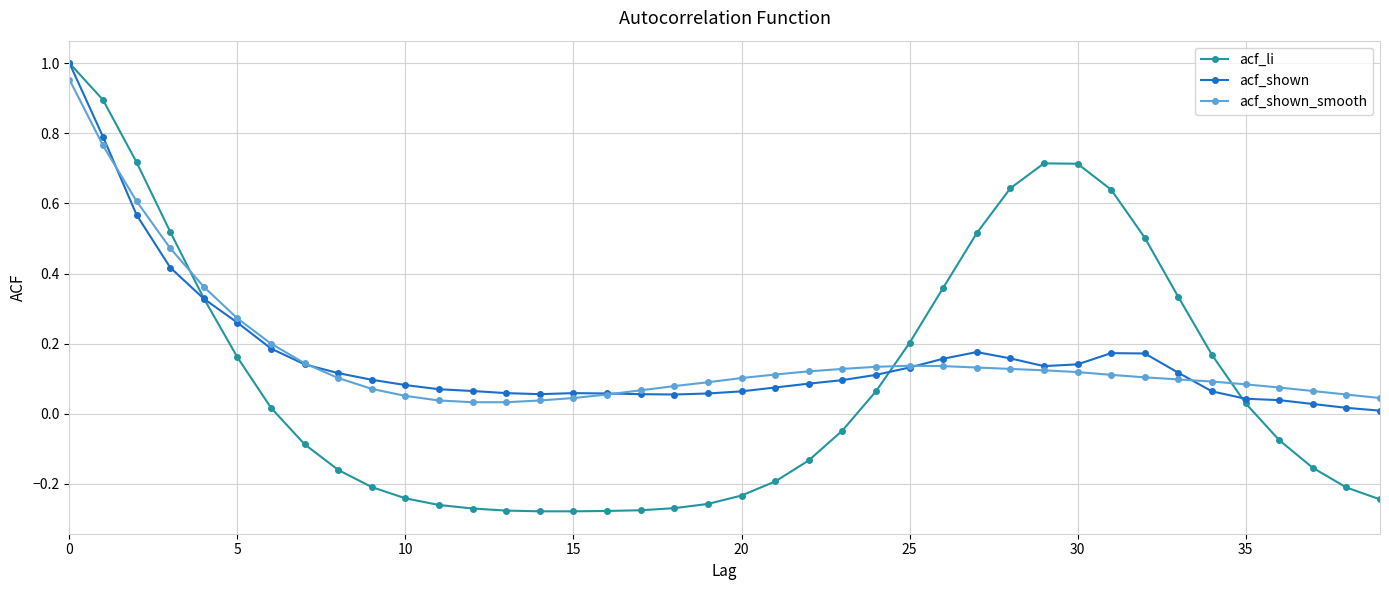

Which series has the widest spread of values?

acf_li